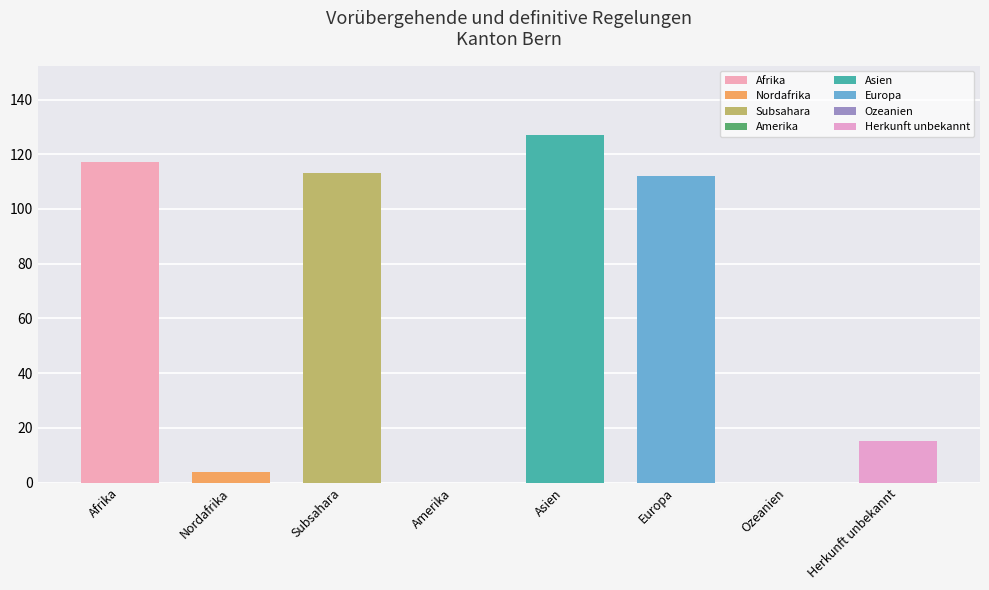

What is the sum of all Total Vorübergehende values?

421